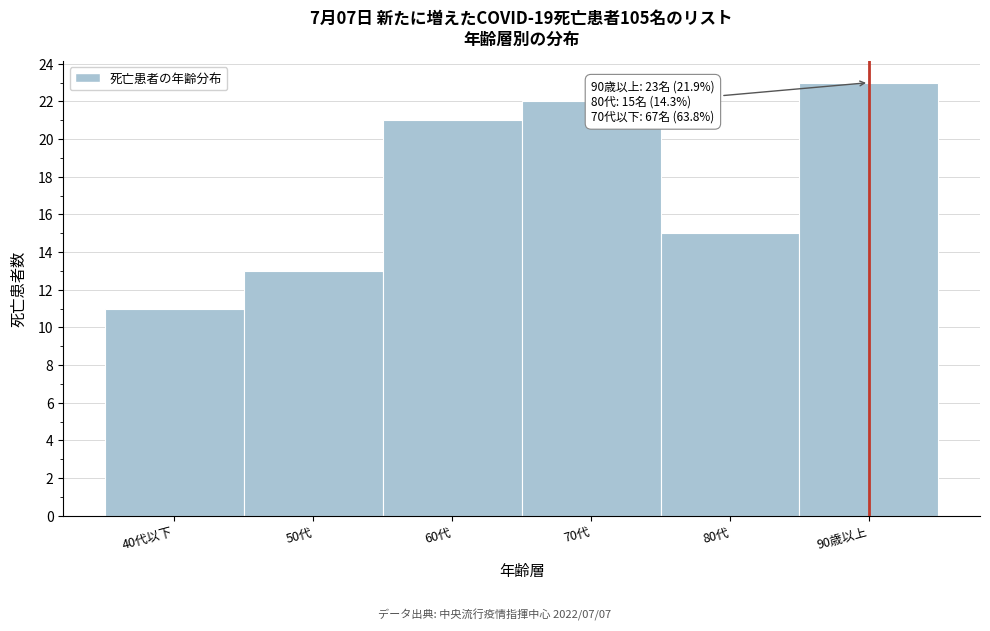

Reading right to left, transcribe all the data shown in this chart.

90歳以上=23	80代=15	70代=22	60代=21	50代=13	40代以下=11